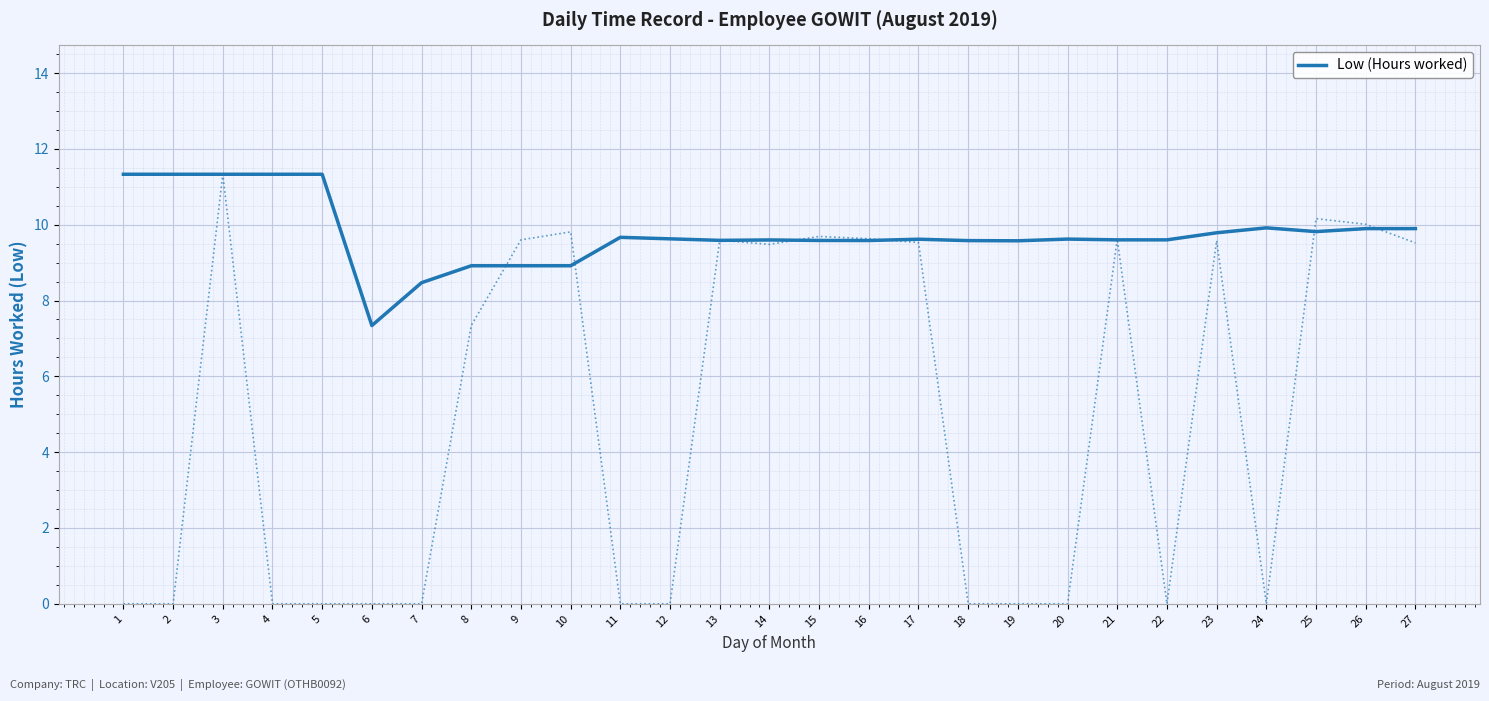

What is the average value?

9.8